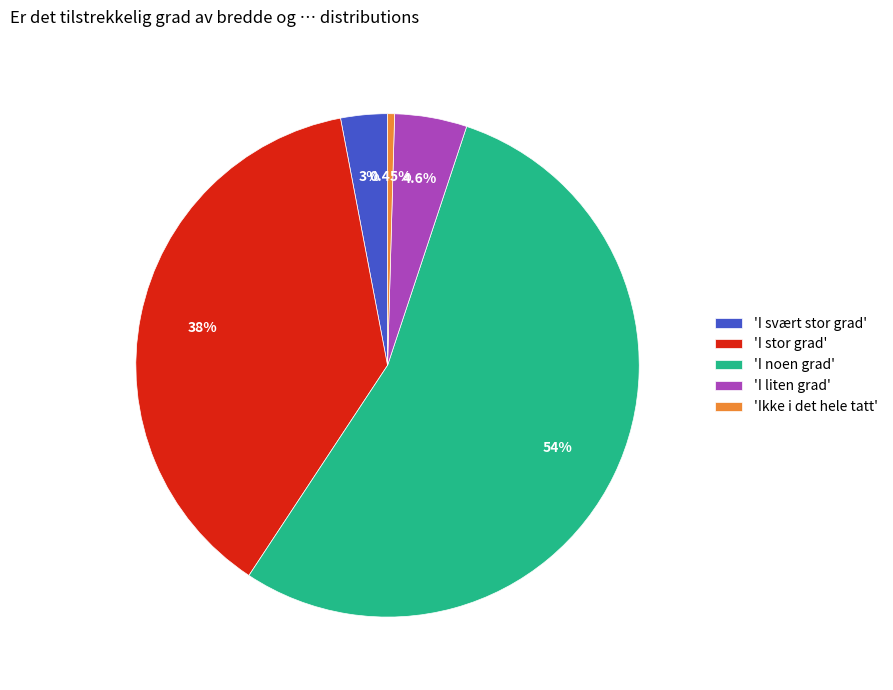

Between 'I svært stor grad' and 'I stor grad', which is larger?

'I stor grad'